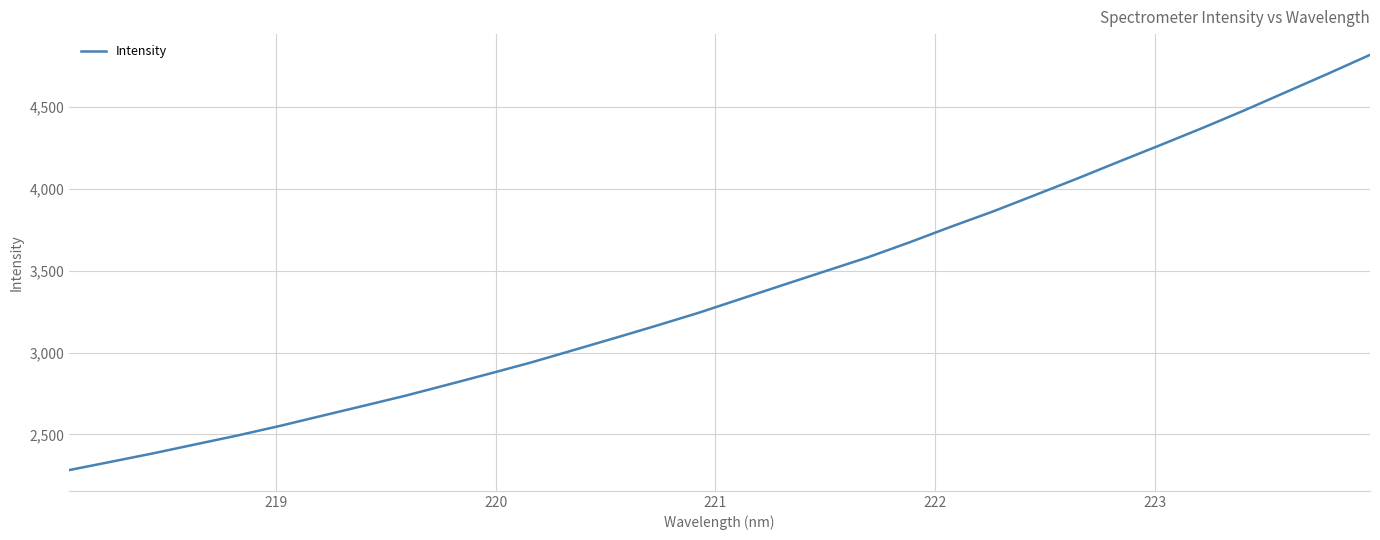

Is this an area chart (filled region under the line)?

No